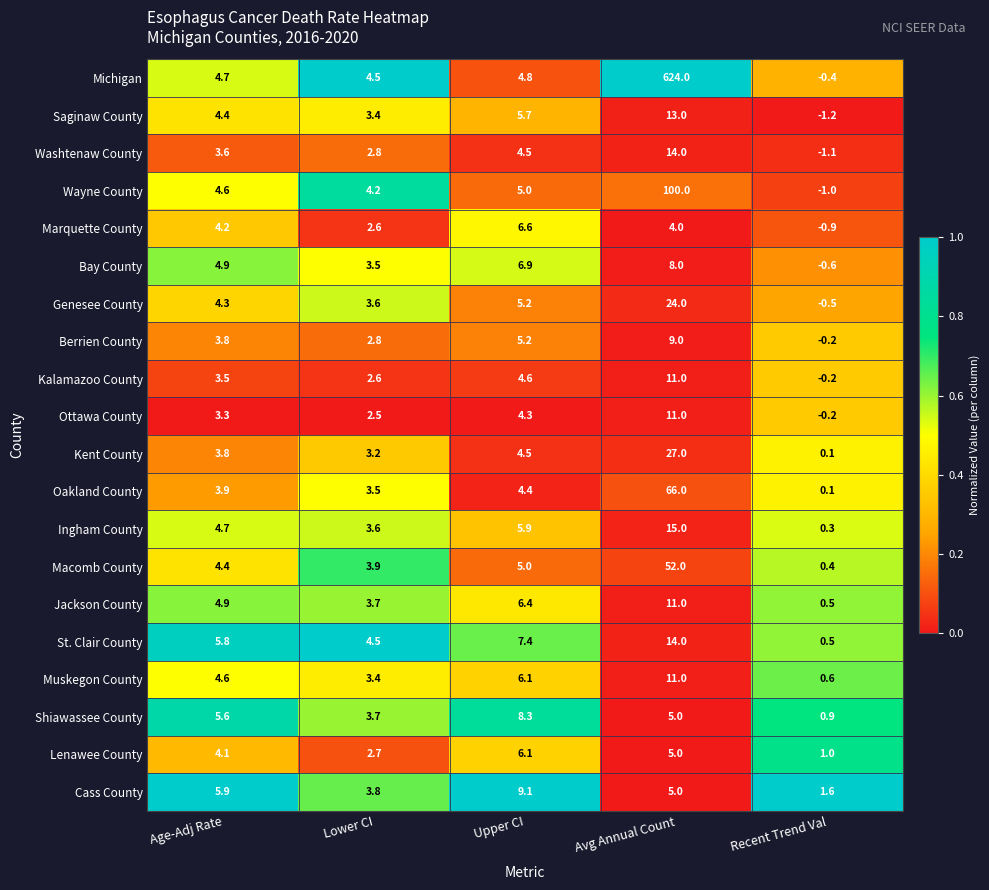

Which series changed the most between Lower CI and Avg Annual Count?

Michigan